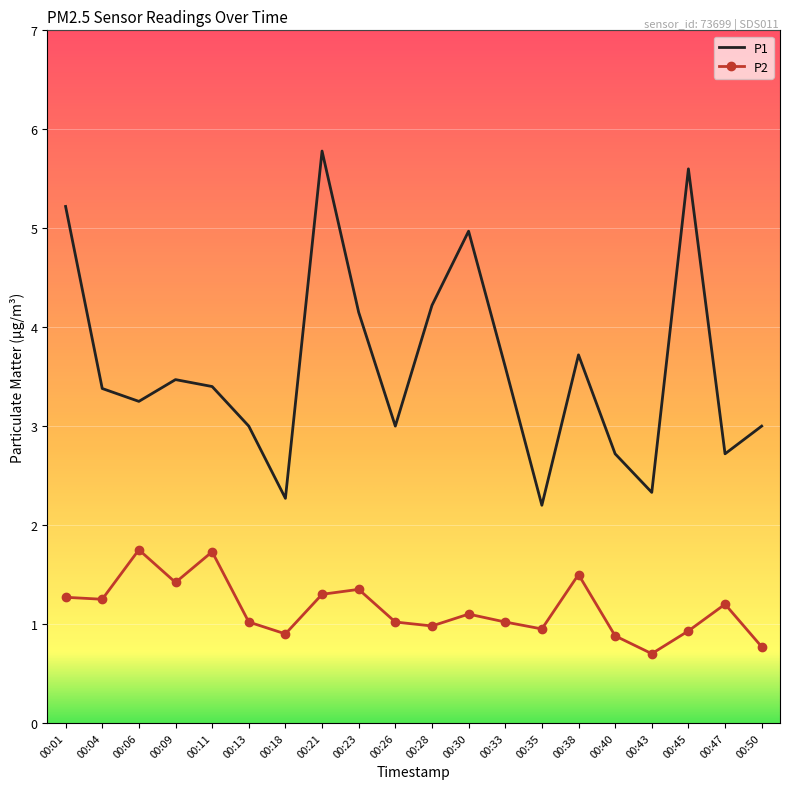

Is the value of P2 at 00:43 greater than the value of P1 at 00:33?

No